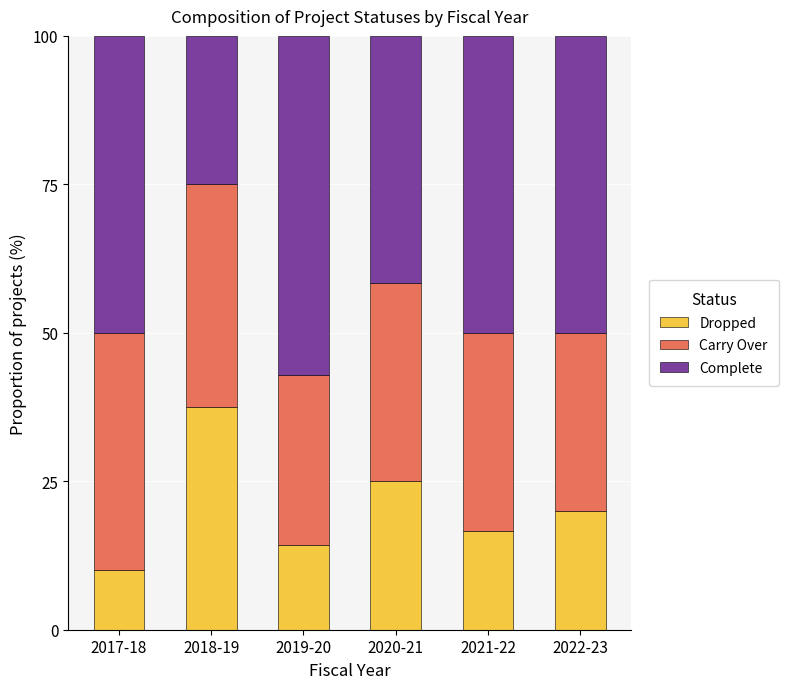

What is the total value across all series at 2020-21?

100.0